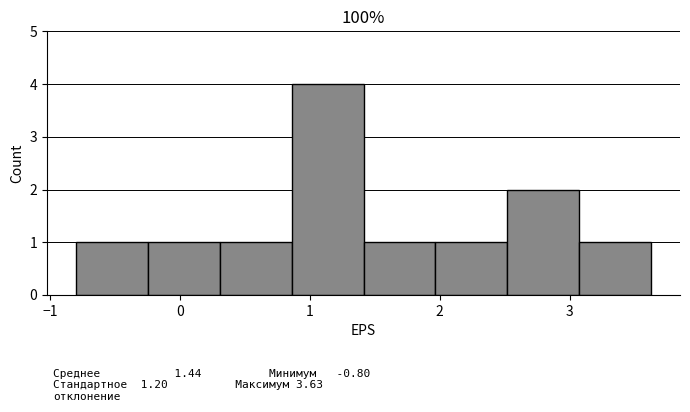

Which range on the x-axis has the tallest bar?

0.9 to 1.4